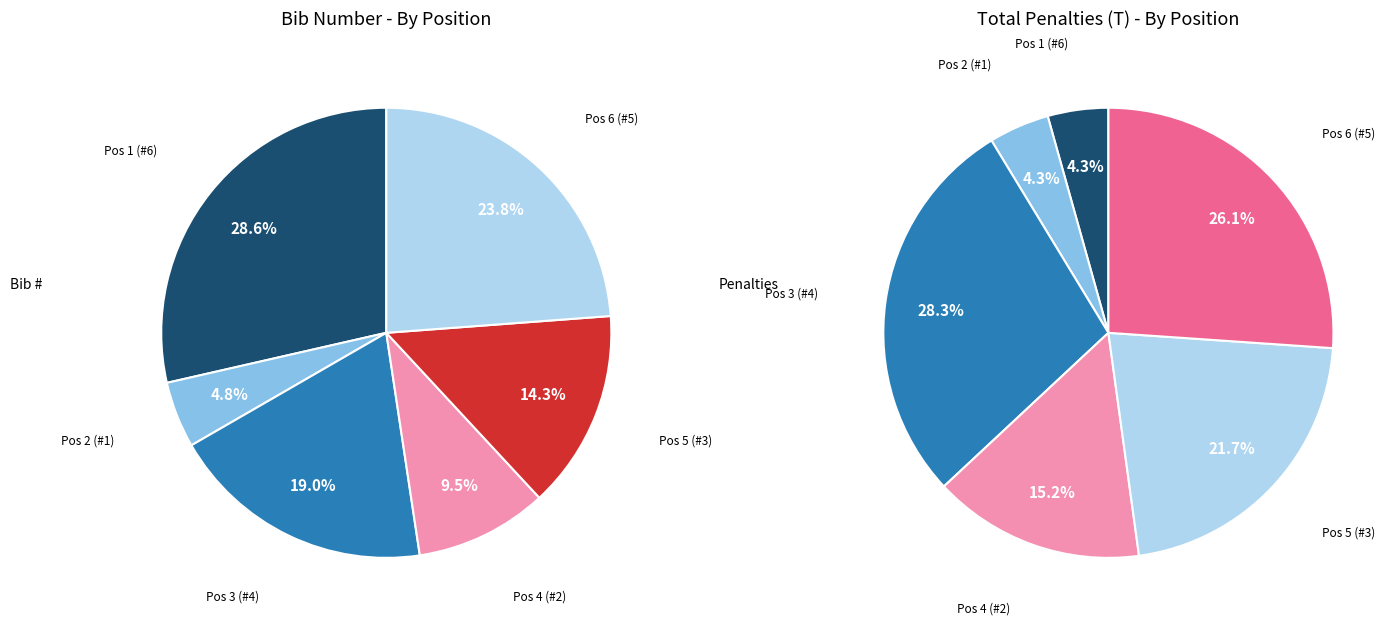

What is the ratio of the value at THOMPSON Katherine (Pos 6) to the value at KASTL Selina (Pos 2)?

5.0